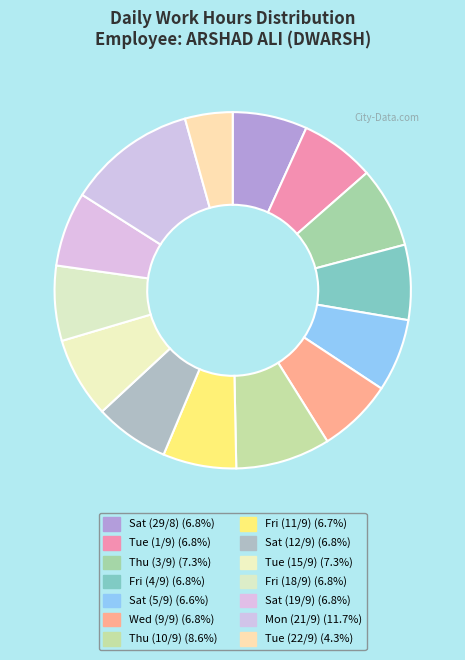

Which category has the biggest portion of the pie?

Mon (21/9)